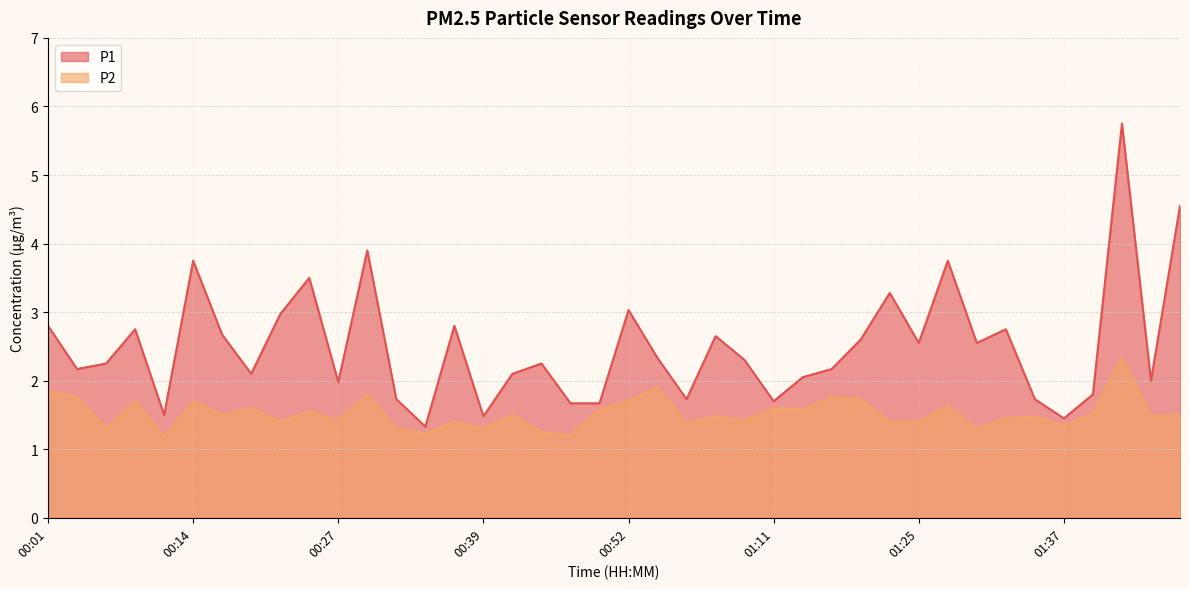

At how many categories does at least one series exceed 3?

8